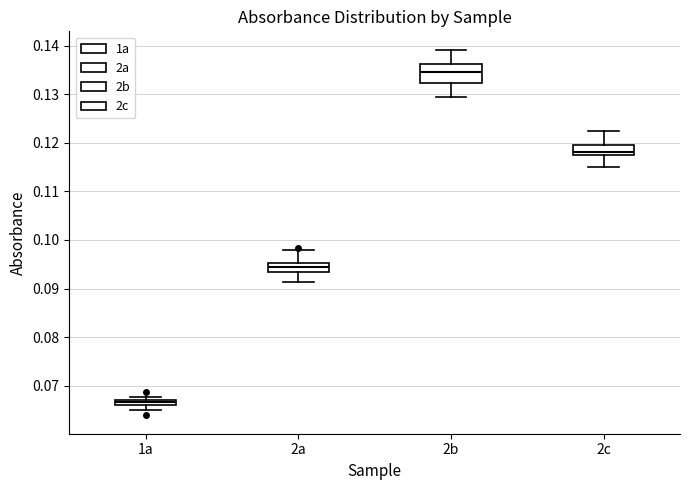

Which box has the lowest median line?

1a